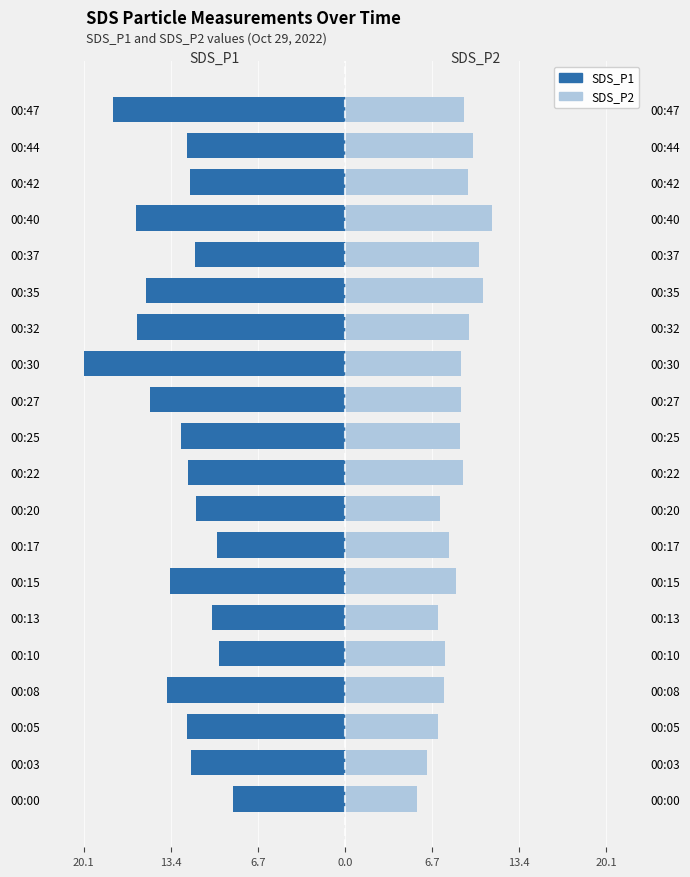

How many bars are there in each group?

2